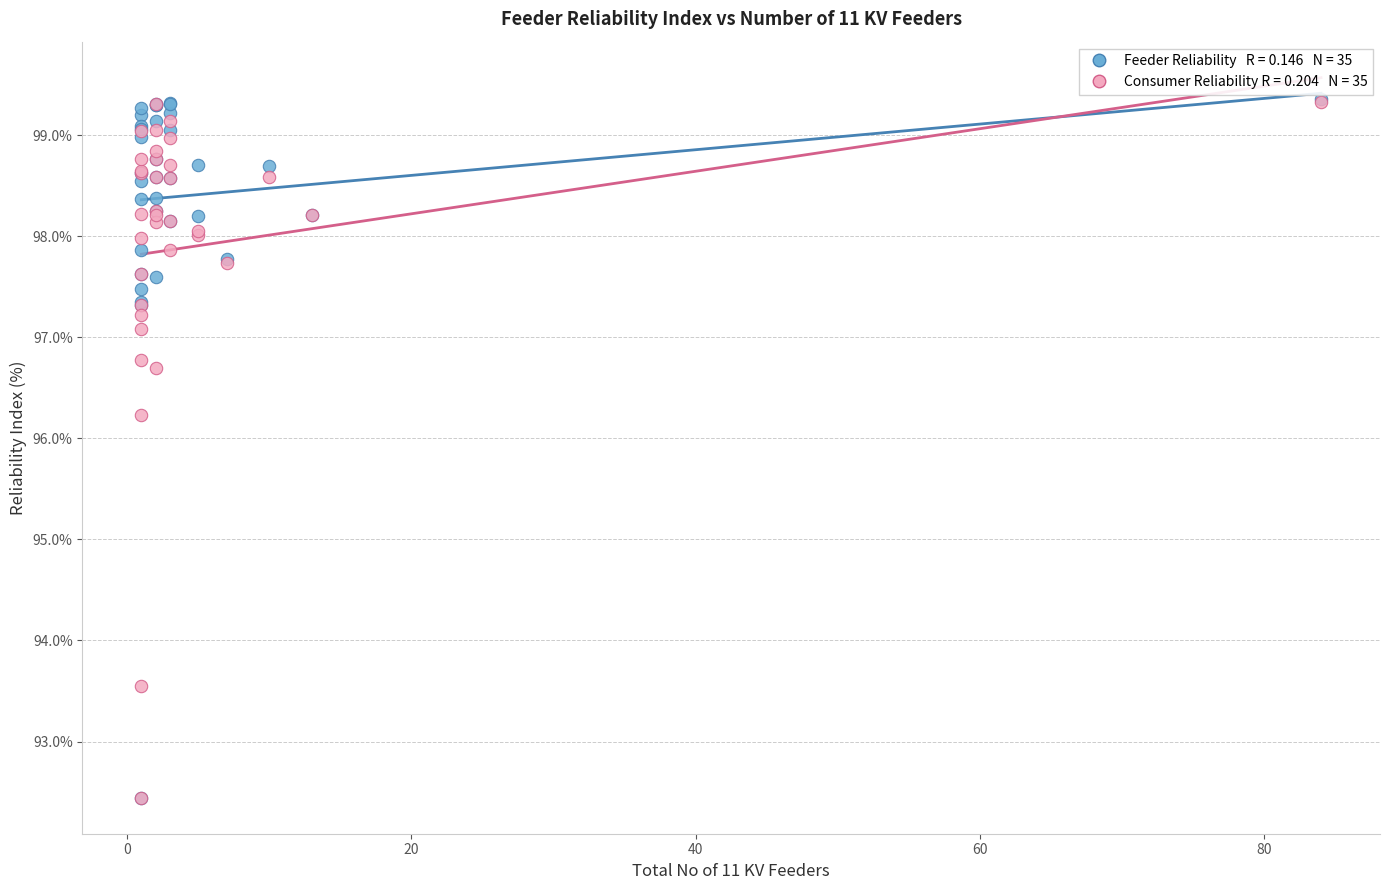

Across all series, what Y value is closest to 95?

96.2